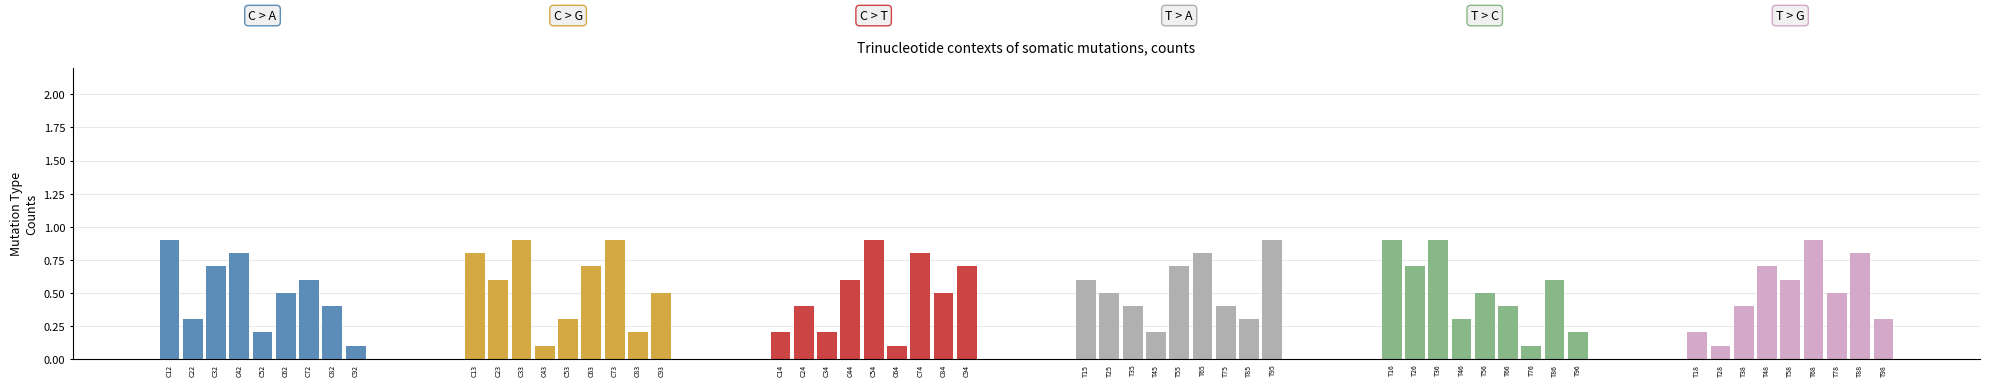

True or false: T > G has a value of 0.9 at T68.

True